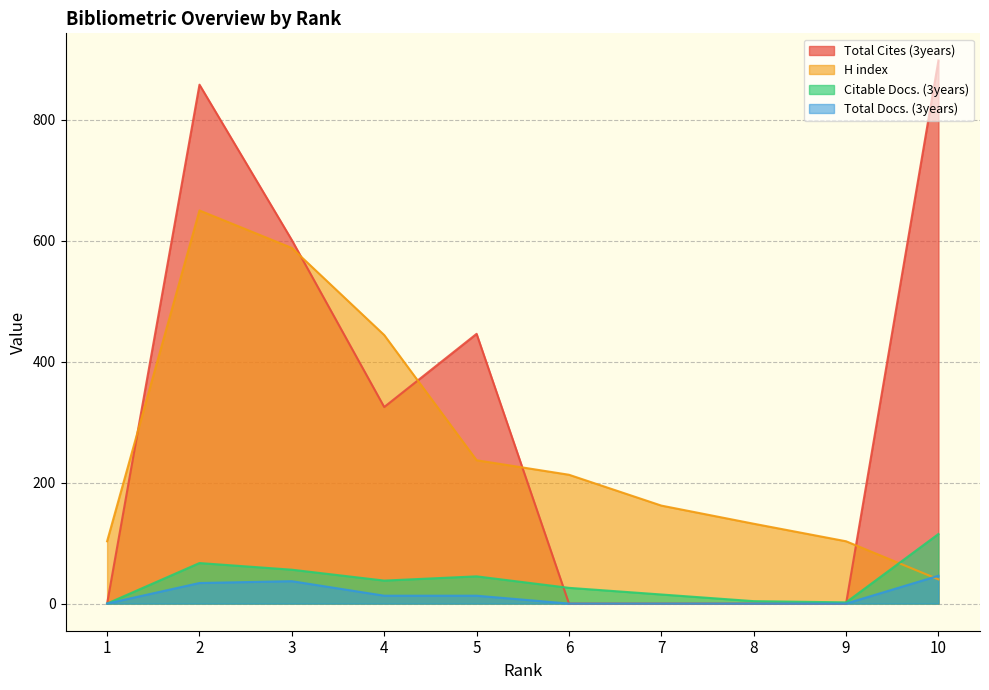

How many values in the Total Cites (3years) series are below 325?

5